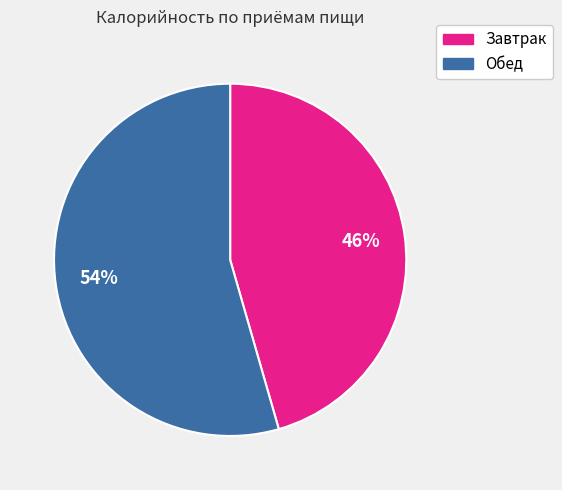

Is there a majority slice in this chart?

Yes